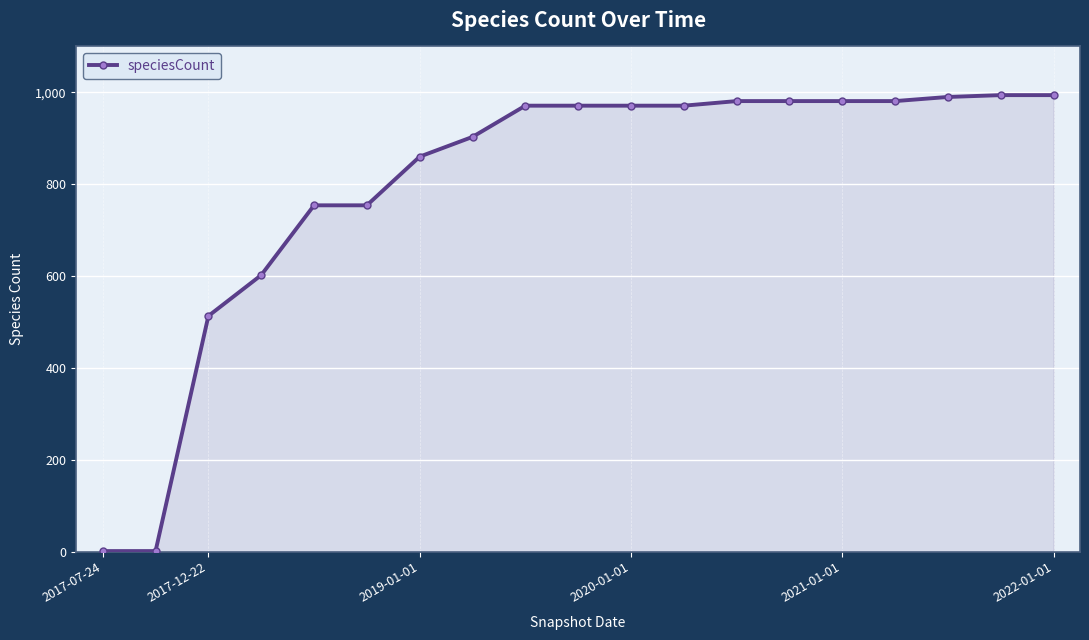

What is the difference between the maximum and minimum values?

993